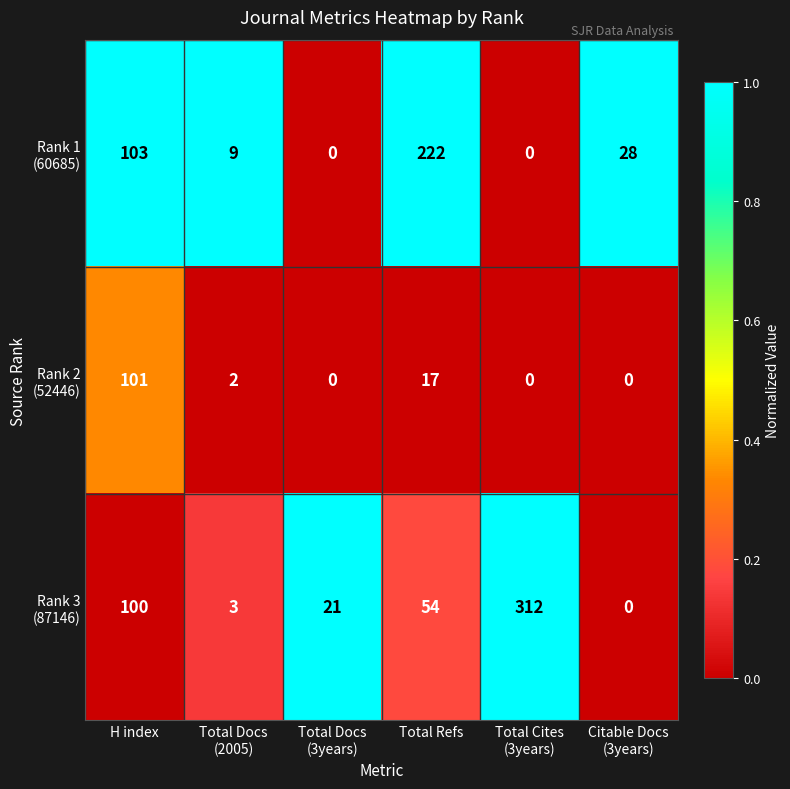

What is the greatest value displayed?

312